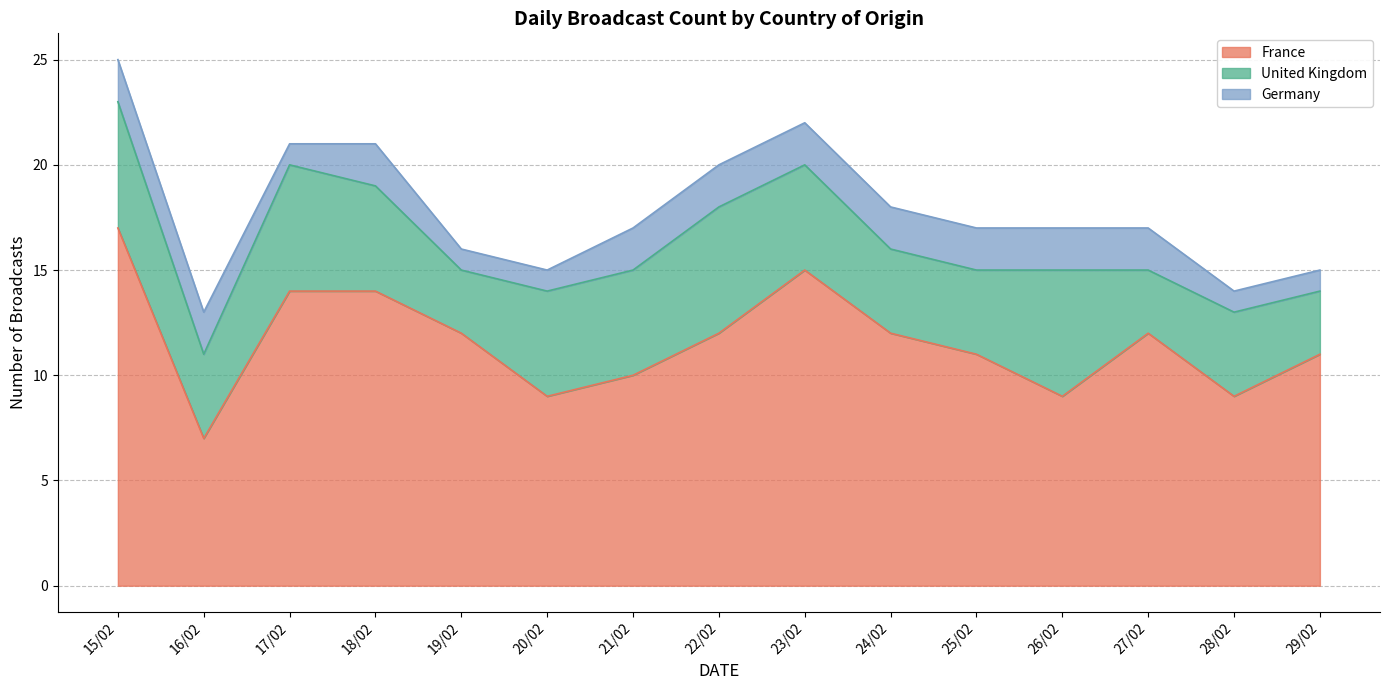

At which label does France first exceed 12?

15/02/2020